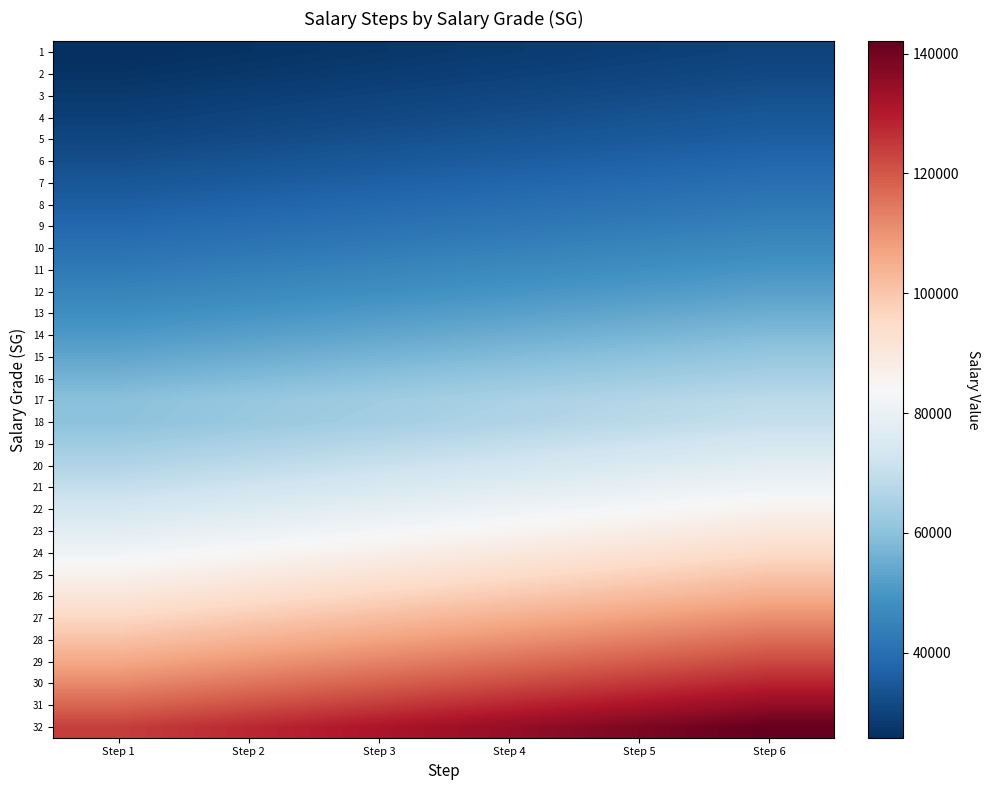

How many series are shown in this chart?

32